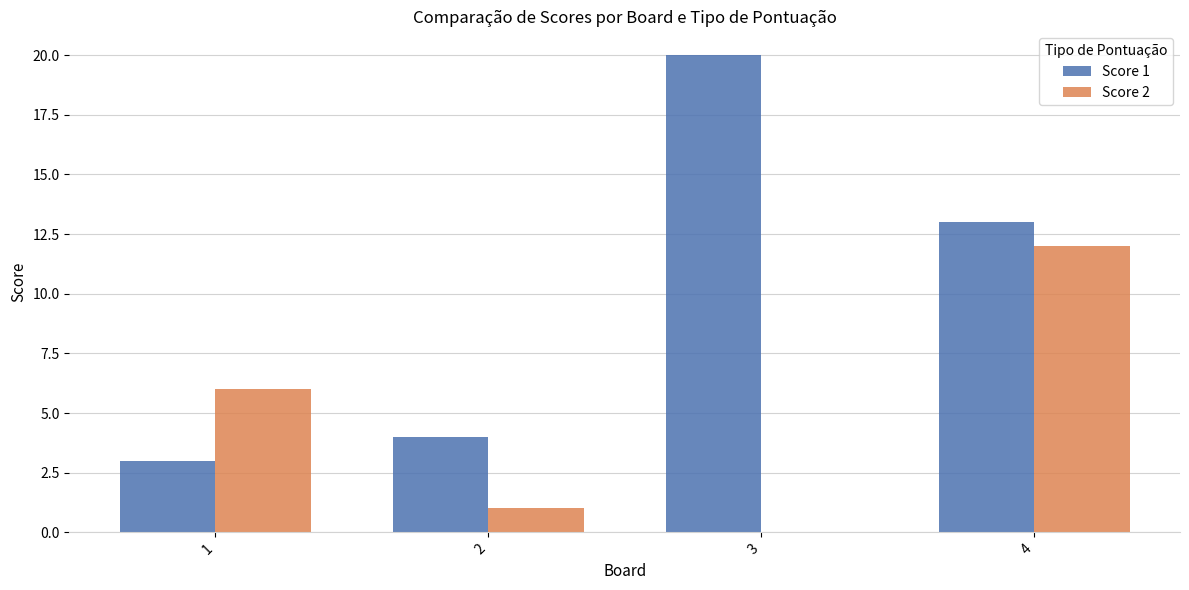

Which series has the widest spread of values?

Score 1